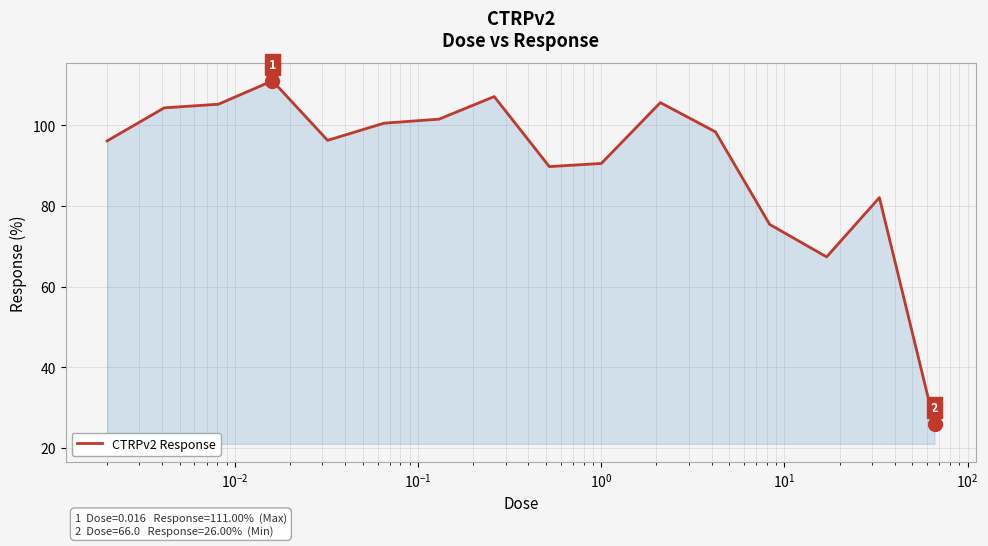

What is the greatest value displayed?

111.0